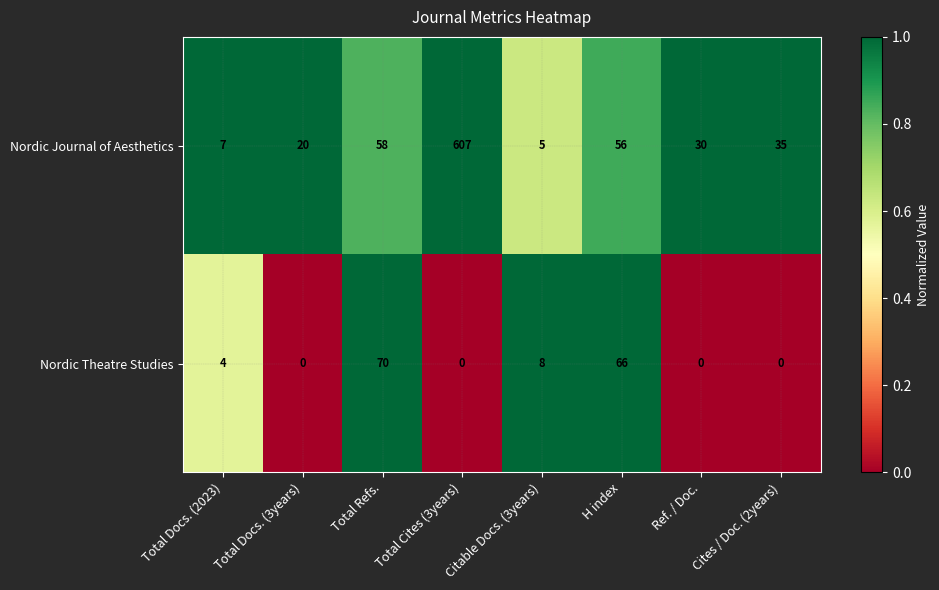

The Nordic Journal of Aesthetics series shows 52 at Ref. / Doc.. True or false?

False